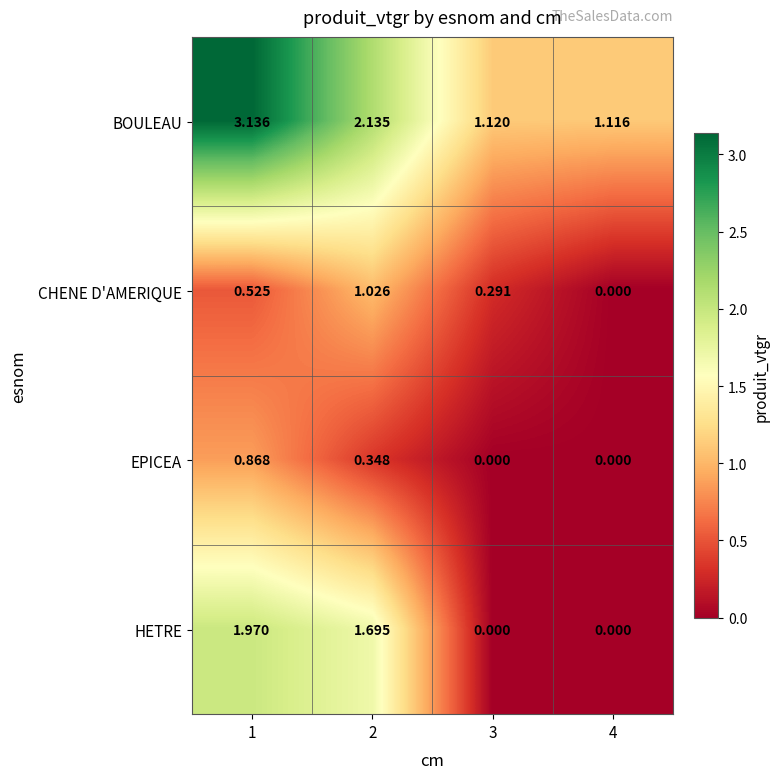

Which series has the largest total across all categories?

BOULEAU